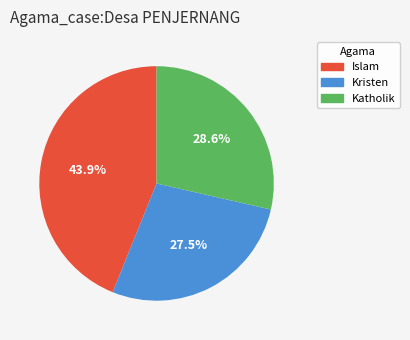

Is there a majority slice in this chart?

No